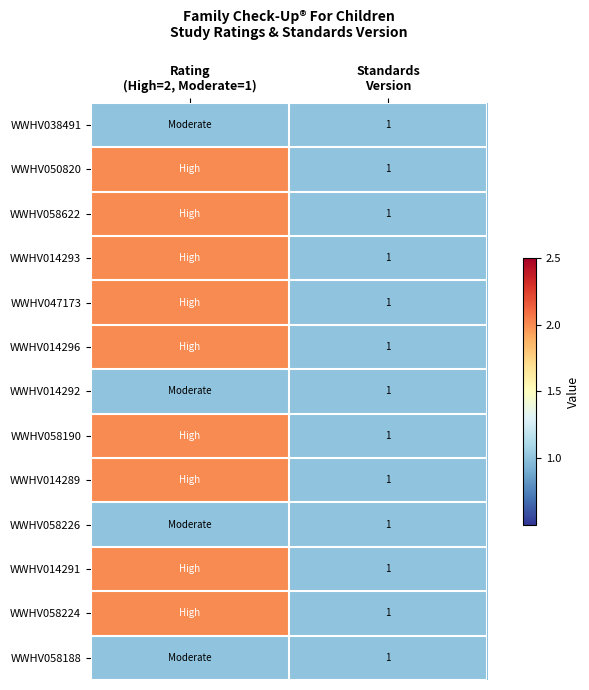

Which series has the largest range (max minus min)?

WWHV050820